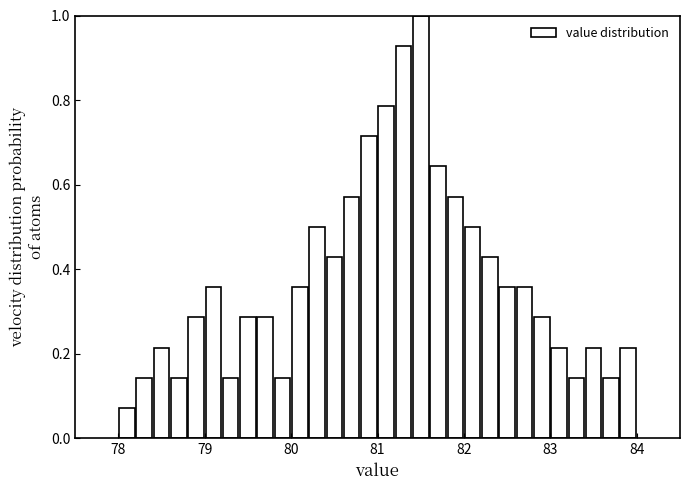

Around what value on the x-axis is the tallest bar? Give the approximate position of its centre, as read against the axis.

81.5